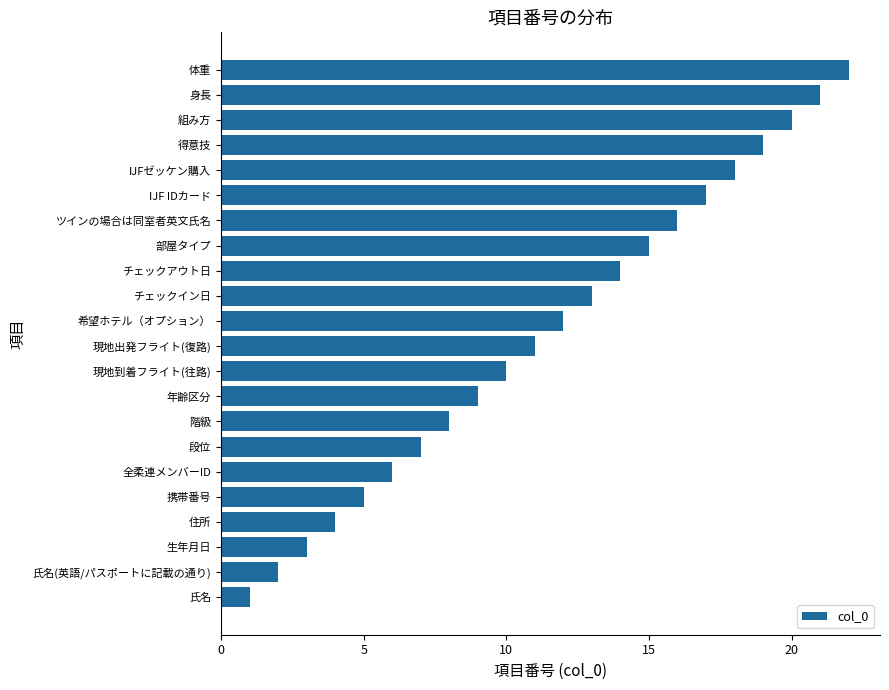

Is it true that the value at 氏名(英語/パスポートに記載の通り) is 3?

False